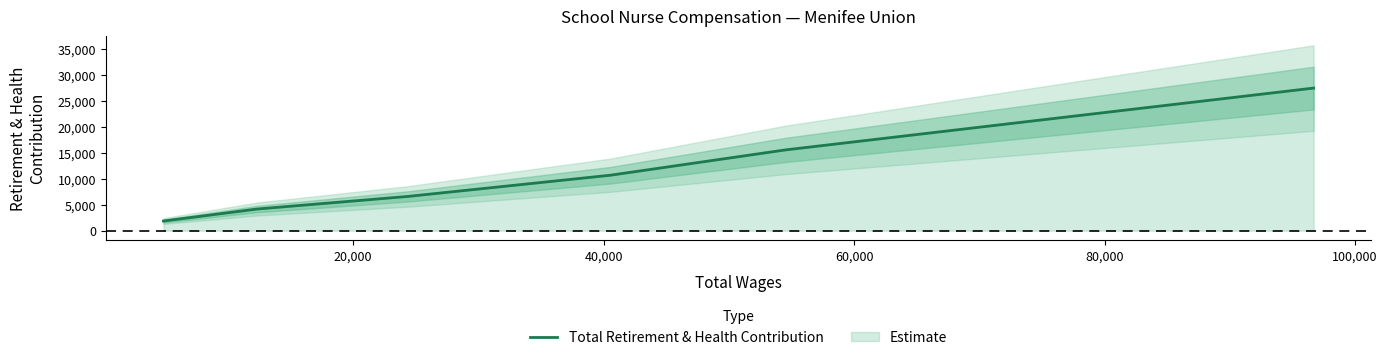

What is the maximum value for Total Retirement & Health Contribution?

27445